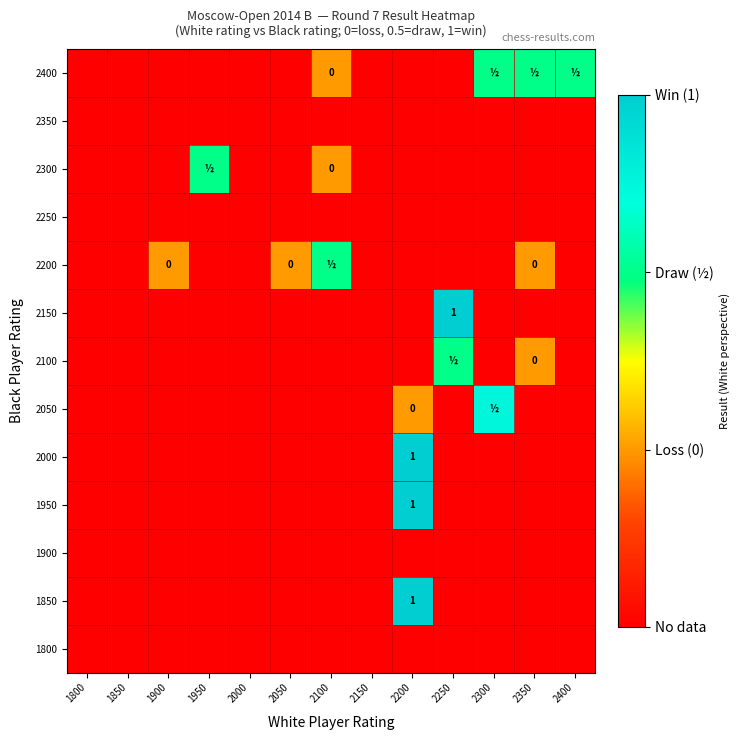

What is the maximum value for 2050?

0.8